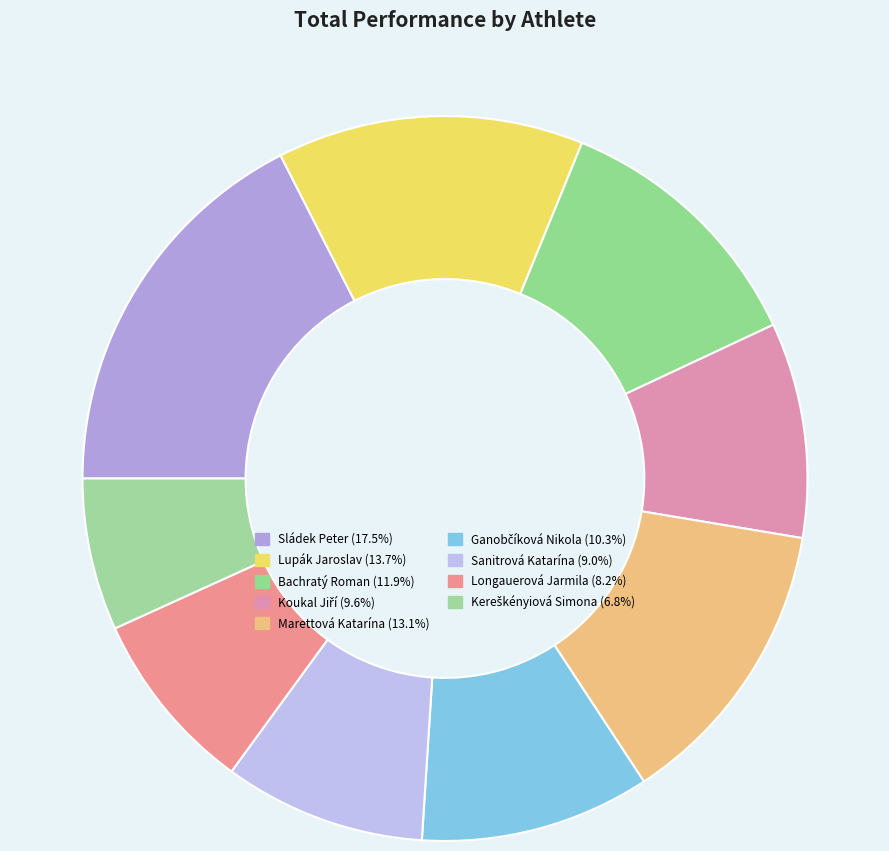

To the nearest percent, what percentage of the pie is Ganobčíková Nikola?

10%